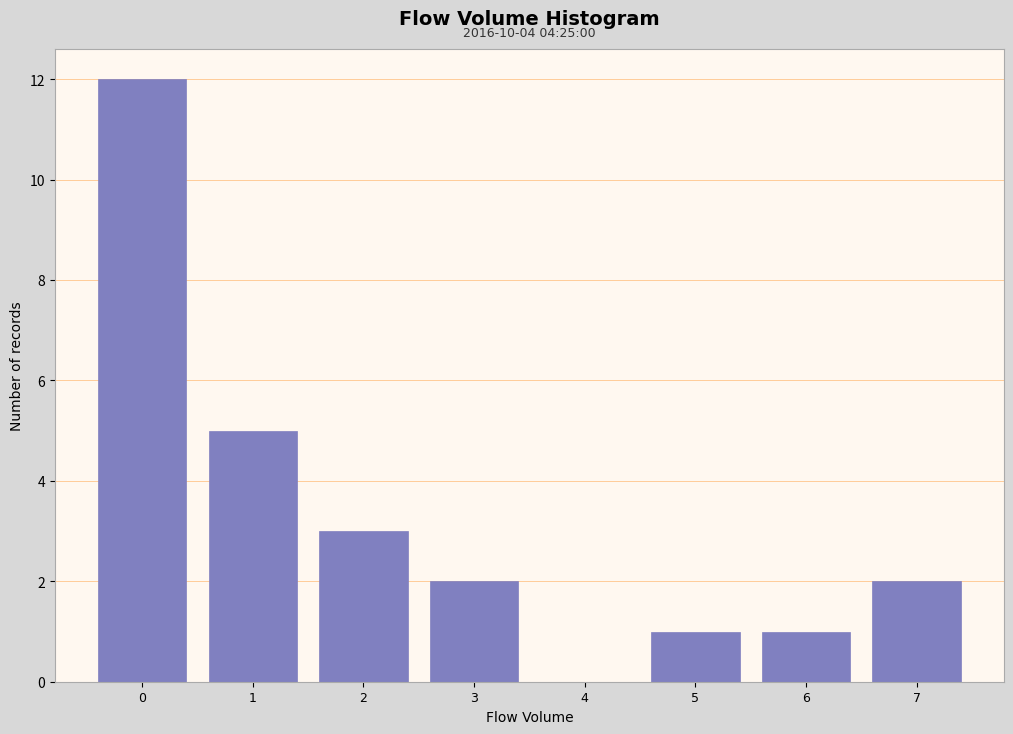

Over which range of the x-axis is the bar tallest?

-0.5 to 0.5